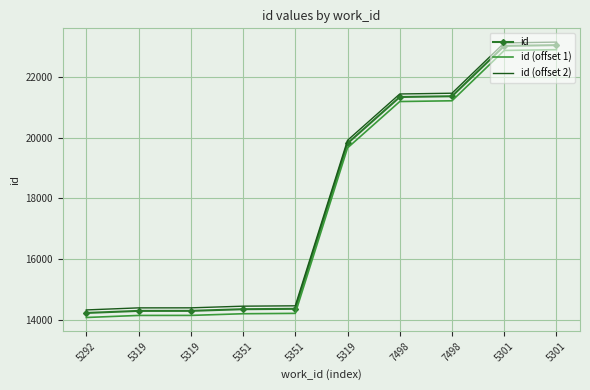

Reading left to right, list all the values displayed in this chart.

id: 14218	14286	14287	14342	14354	19822	21354	21379	23042	23068
id (offset 1): 14068	14136	14137	14192	14204	19672	21204	21229	22892	22918
id (offset 2): 14318	14386	14387	14442	14454	19922	21454	21479	23142	23168